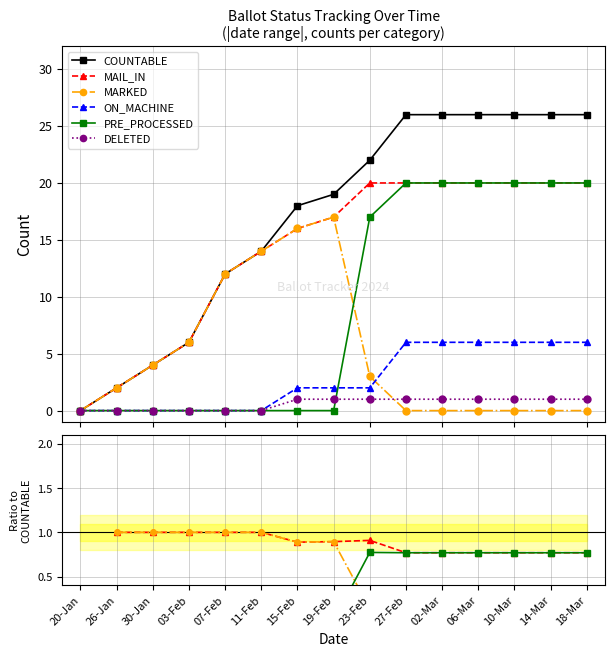

Which series has the widest spread of values?

COUNTABLE